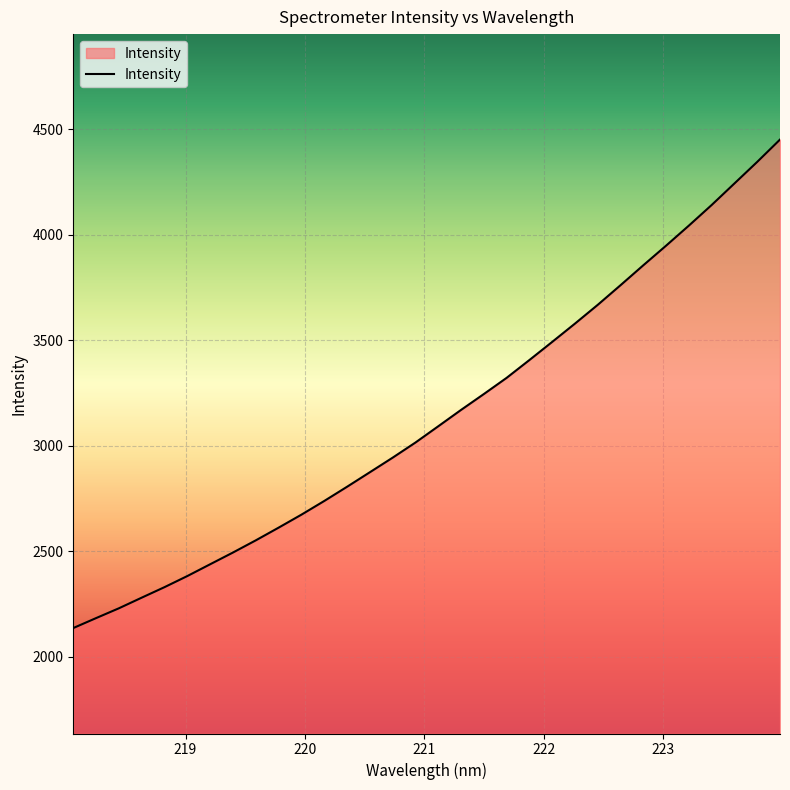

What is the greatest value displayed?

4452.3